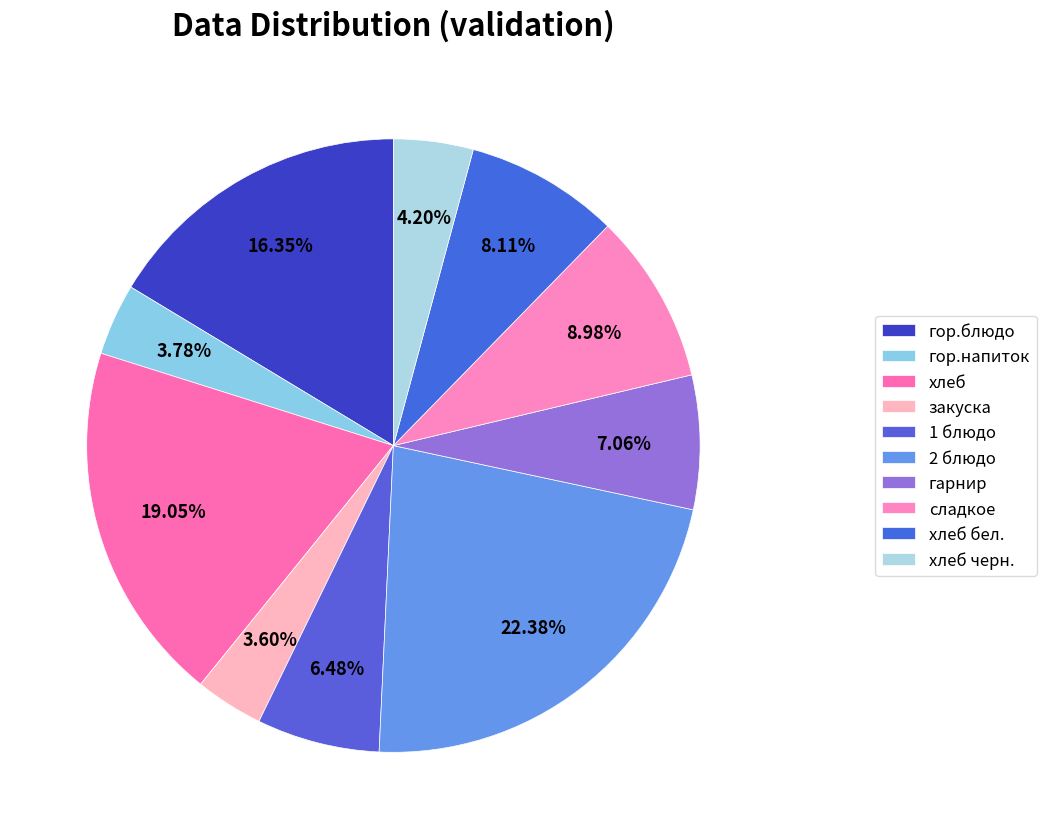

Does any single category account for the majority?

No